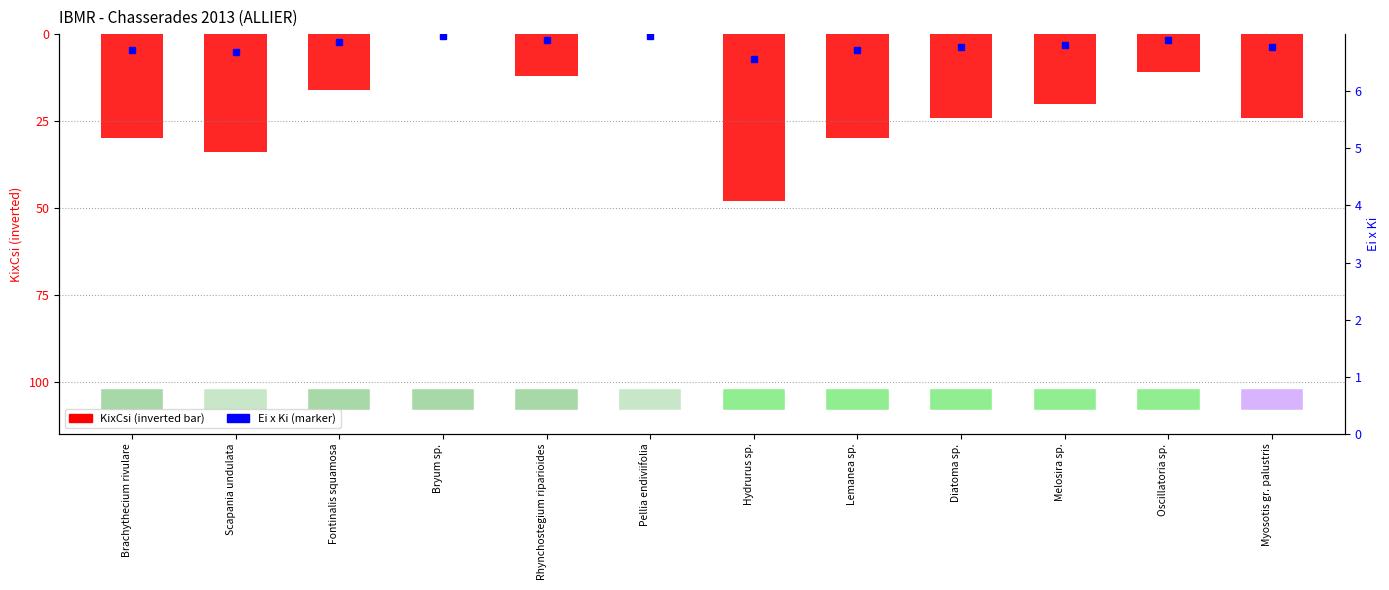

What is the label of the 3rd bar from the right?

Melosira sp.